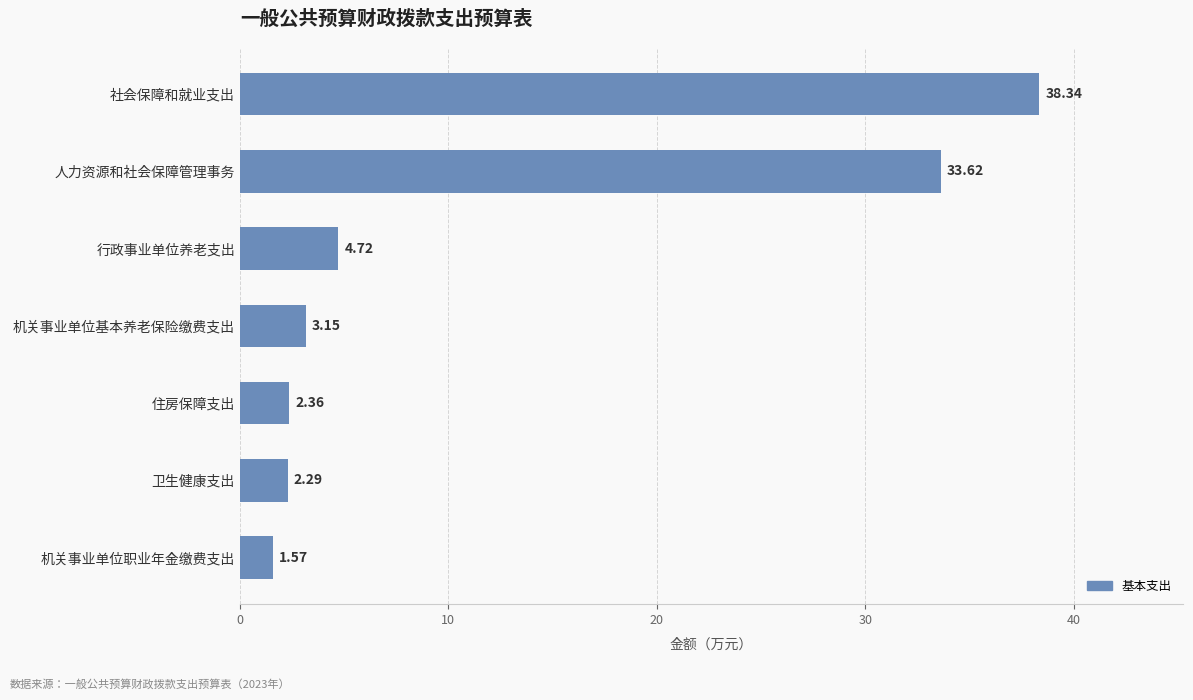

What is the average value?

12.3